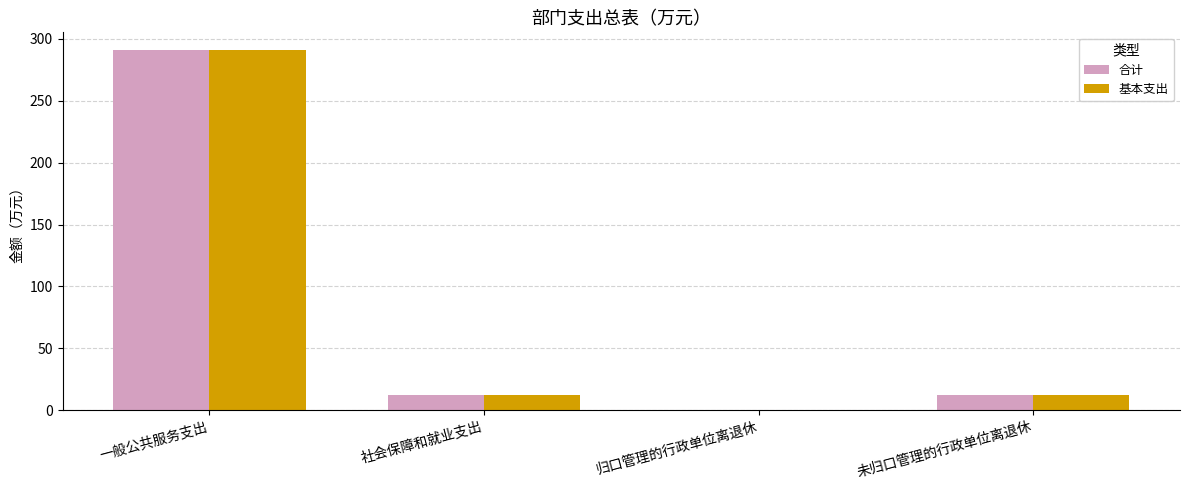

Read the 合计 value at 一般公共服务支出.

290.8